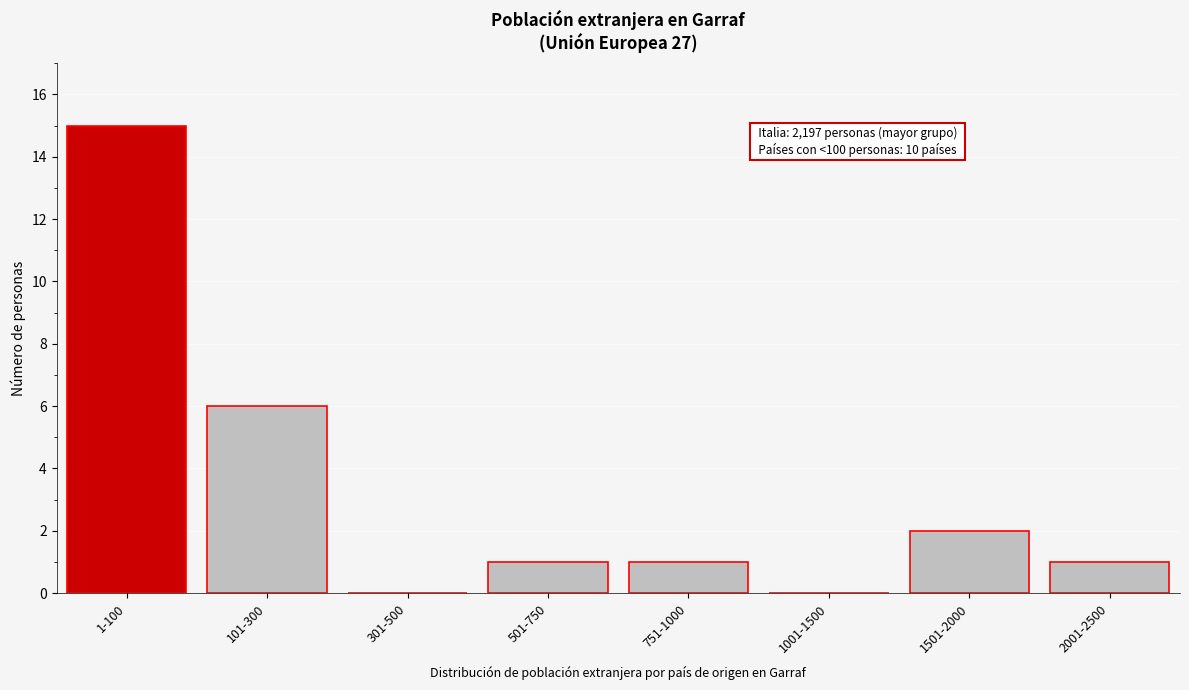

Reading left to right, list all the values displayed in this chart.

1-100=15	101-300=6	301-500=0	501-750=1	751-1000=1	1001-1500=0	1501-2000=2	2001-2500=1